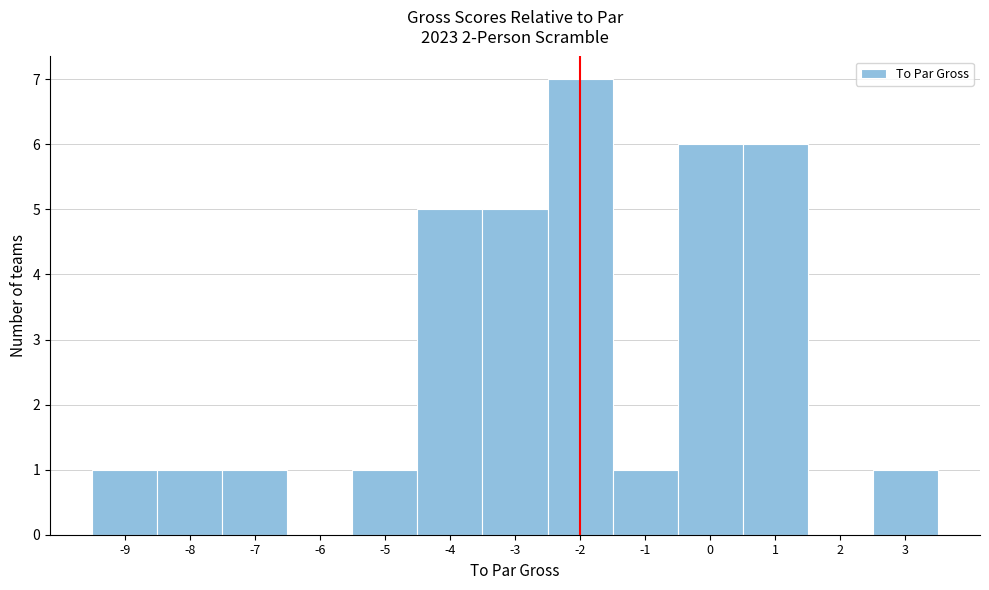

How tall is the bar that spans -8.5 to -7.5 on the x-axis? The values are not printed on the chart, so give them approximately, as read against the axis.

1